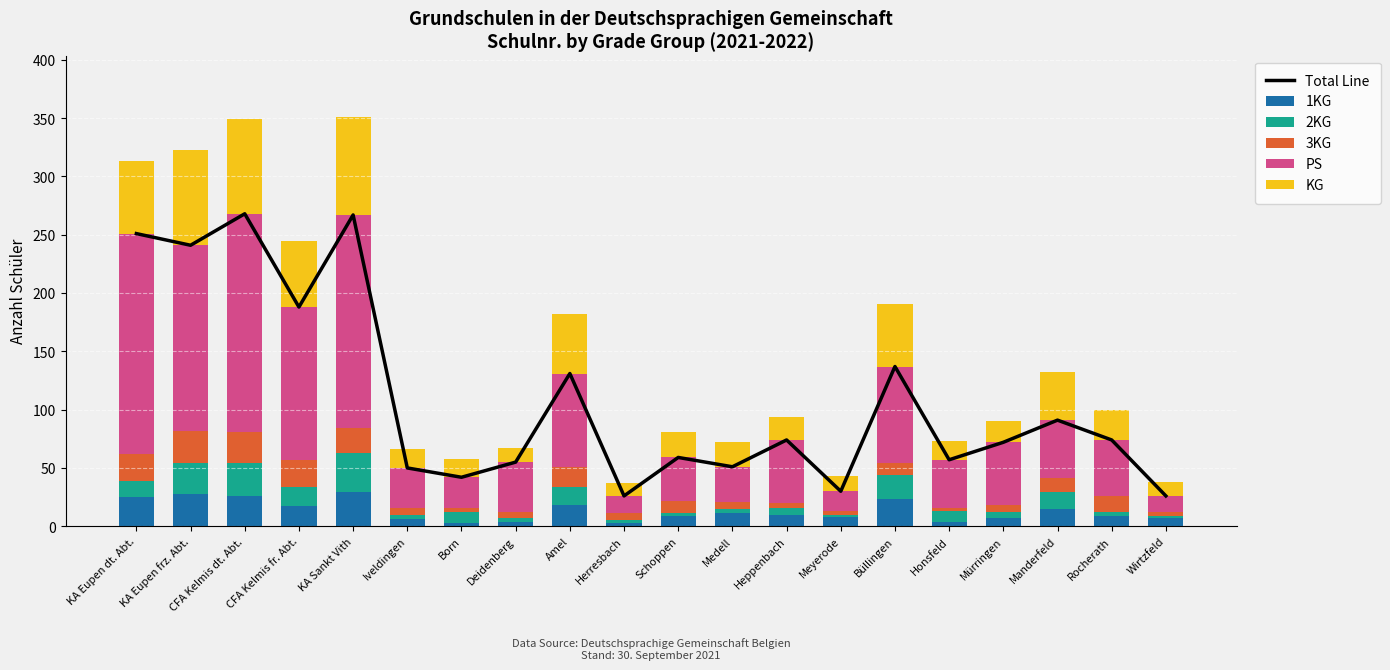

How many values in the 1KG series are below 10?

10